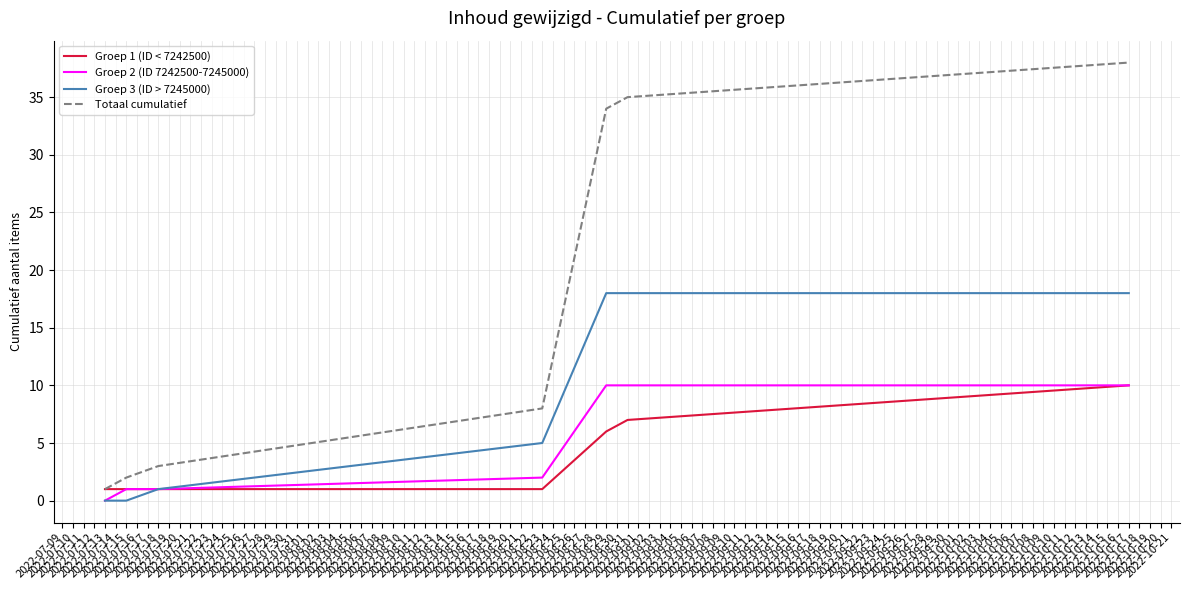

What is the difference between the maximum and second lowest values in the Totaal cumulatief series?

36